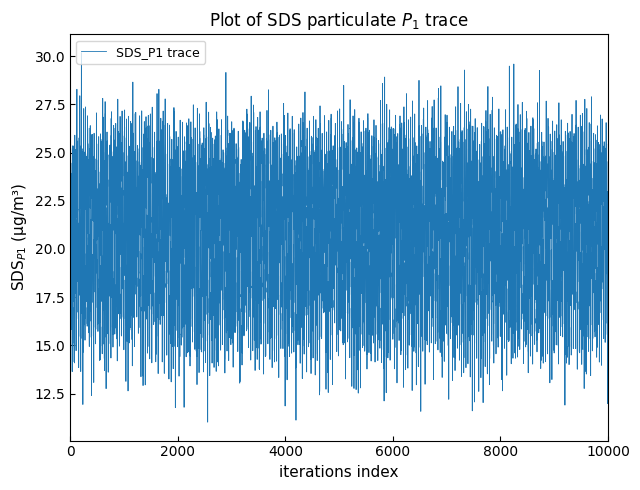

What is the difference between the maximum and minimum values?

19.2